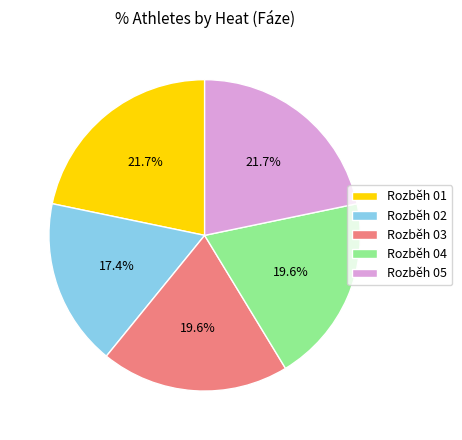

Count the number of slices in the pie.

5